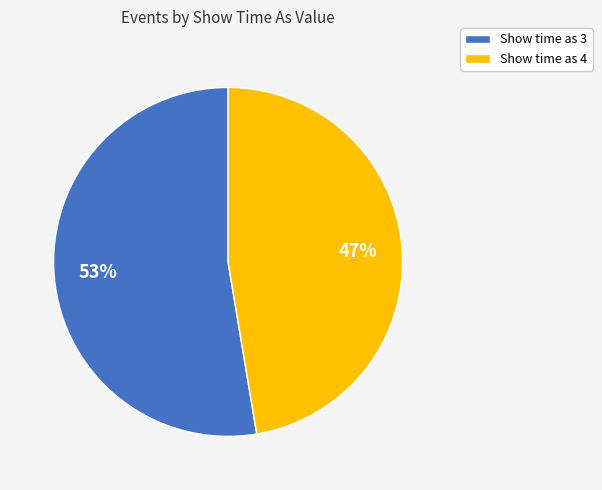

To the nearest percent, what is the average slice percentage?

50%